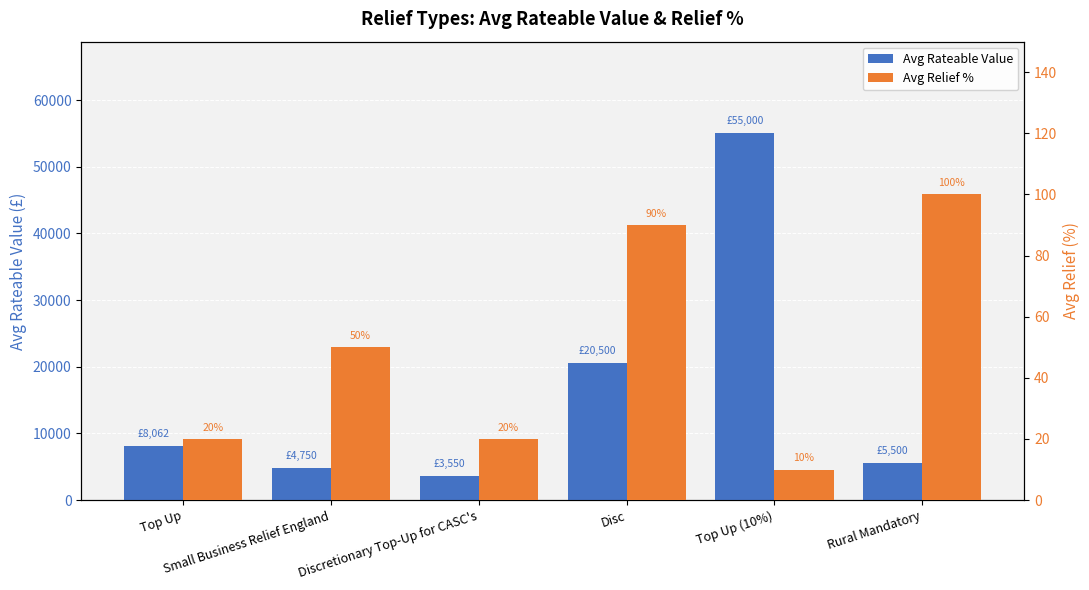

What is the minimum value shown in the chart?

10.0